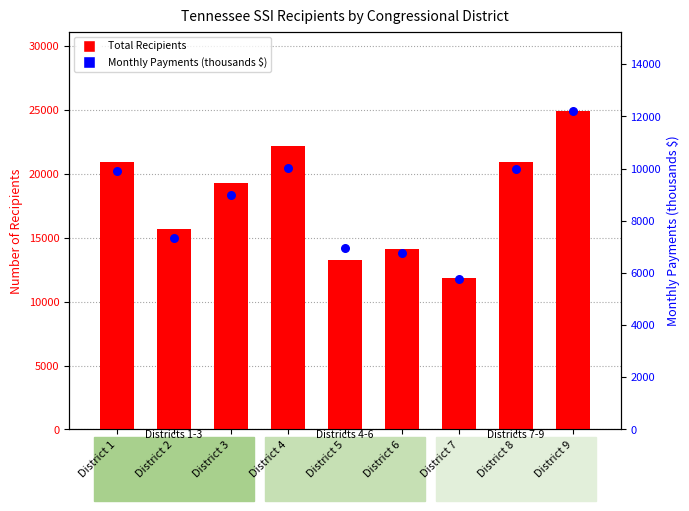

Which series contains the highest Y value?

Total Recipients